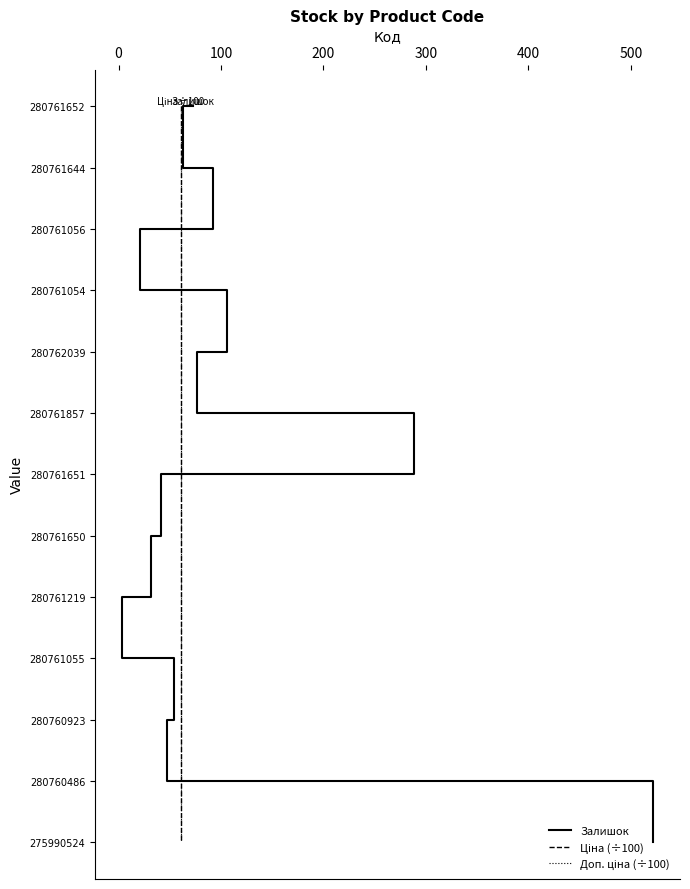

Rank the series at 400 from lowest to highest value.

Залишок, Ціна (÷100), Доп. ціна (÷100)